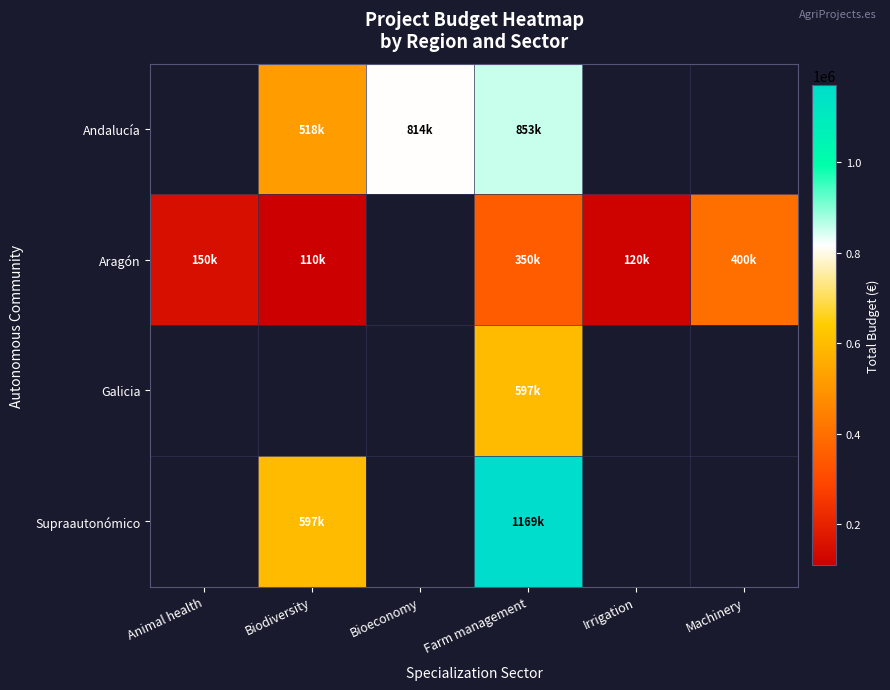

Is it true that Supraautonómico equals 214903.5 at Biodiversity?

False